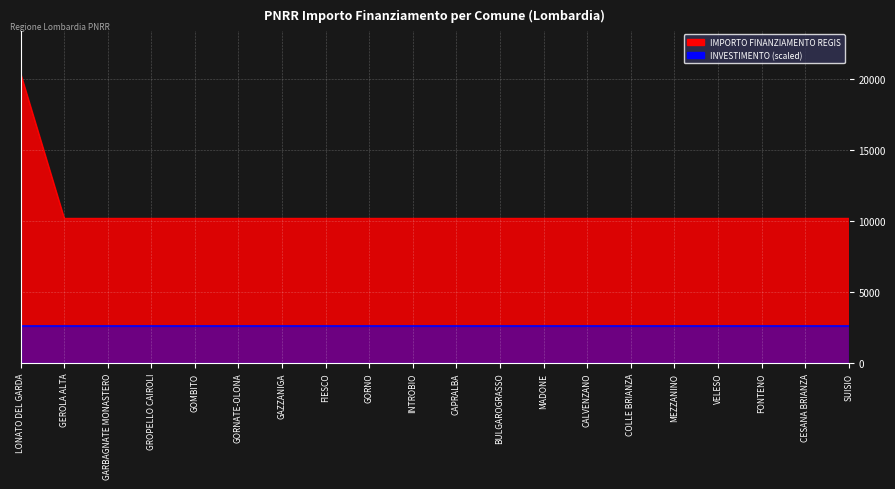

What is the change in value from LONATO DEL GARDA to FIESCO?

-10172